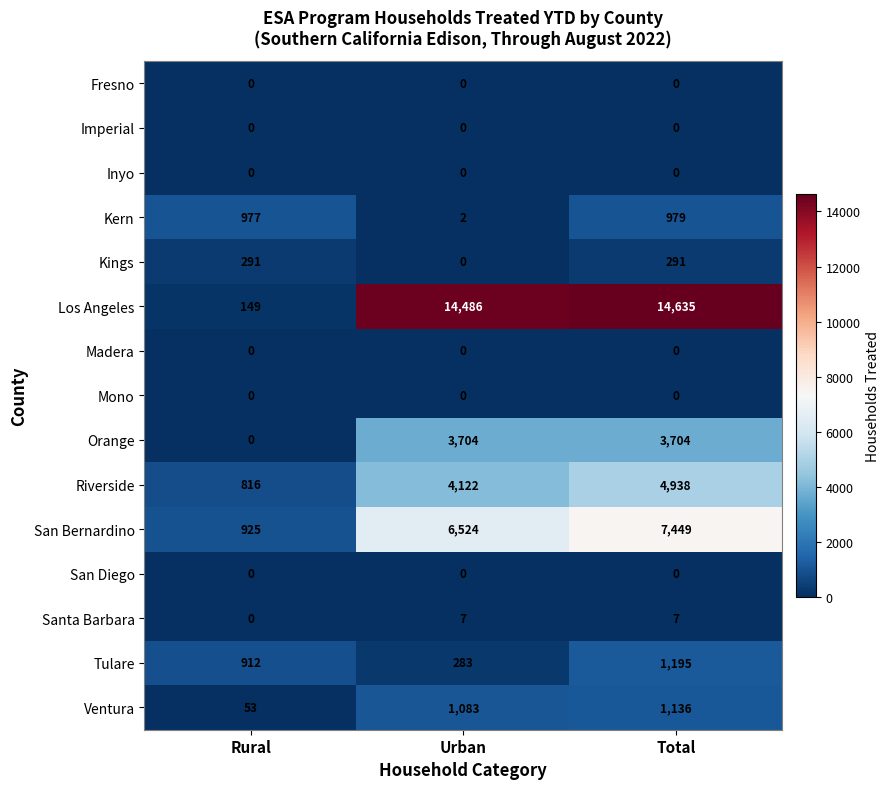

True or false: Riverside has a value of 2131 at Urban.

False